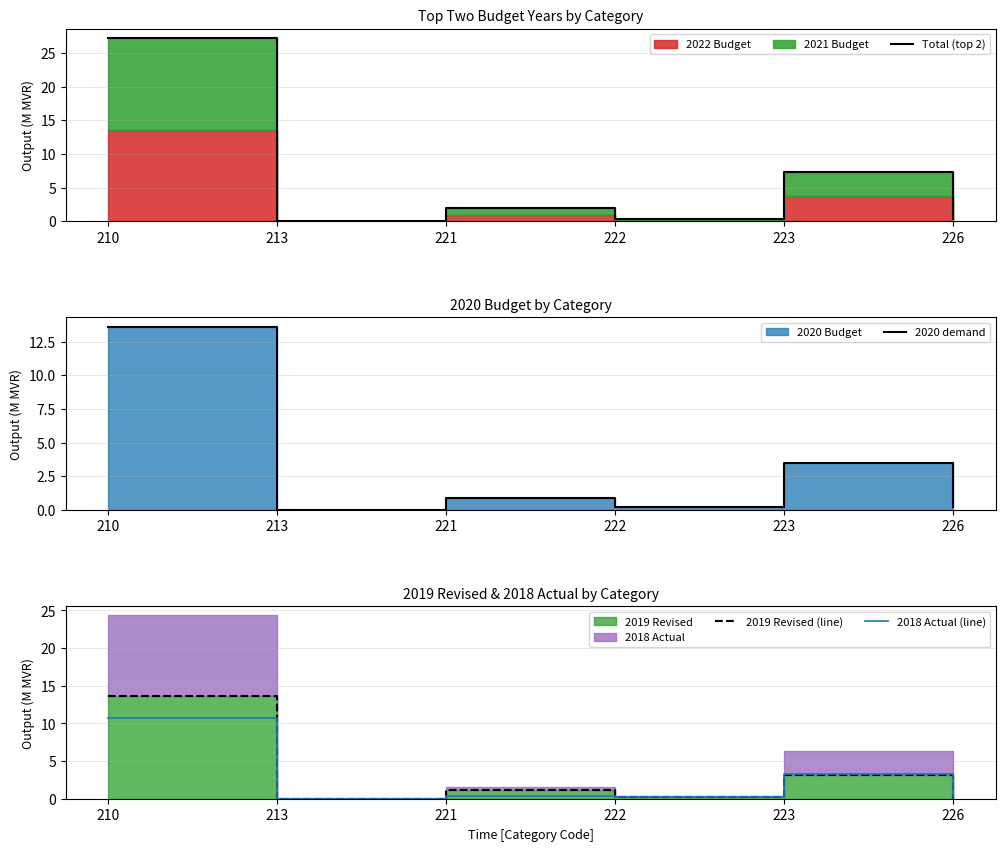

True or false: 2018 Actual (line) has more than 1 points higher than both neighbors.

True